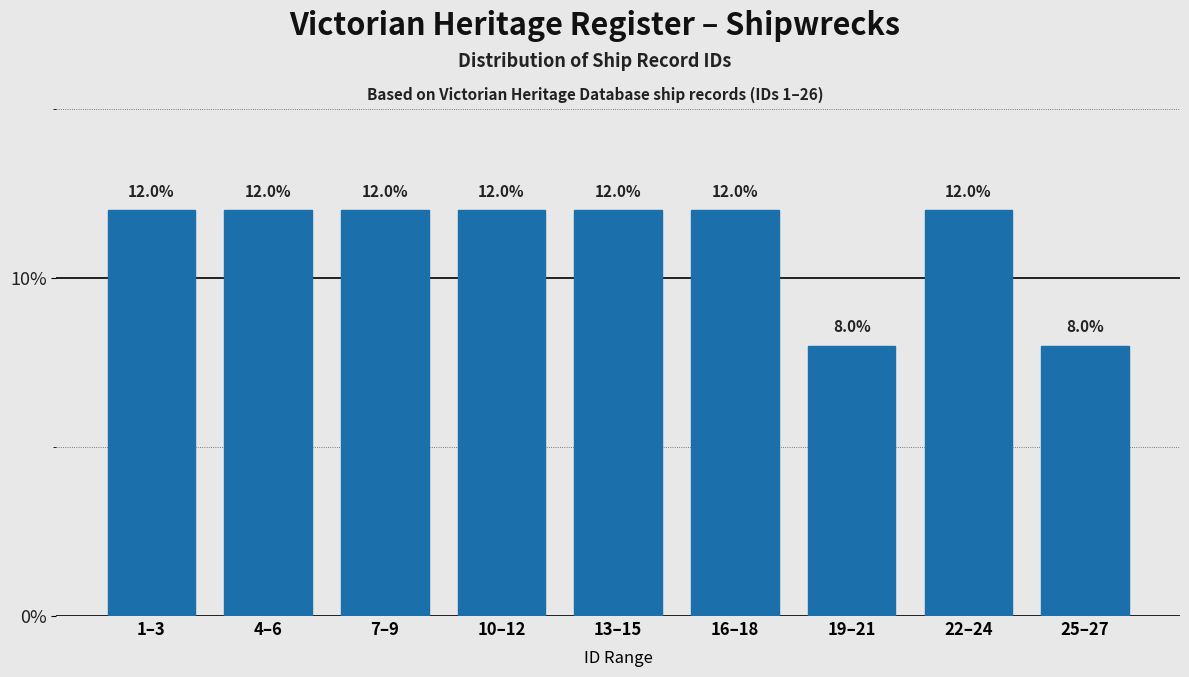

Reading right to left, extract all data points from this chart.

8	12	8	12	12	12	12	12	12